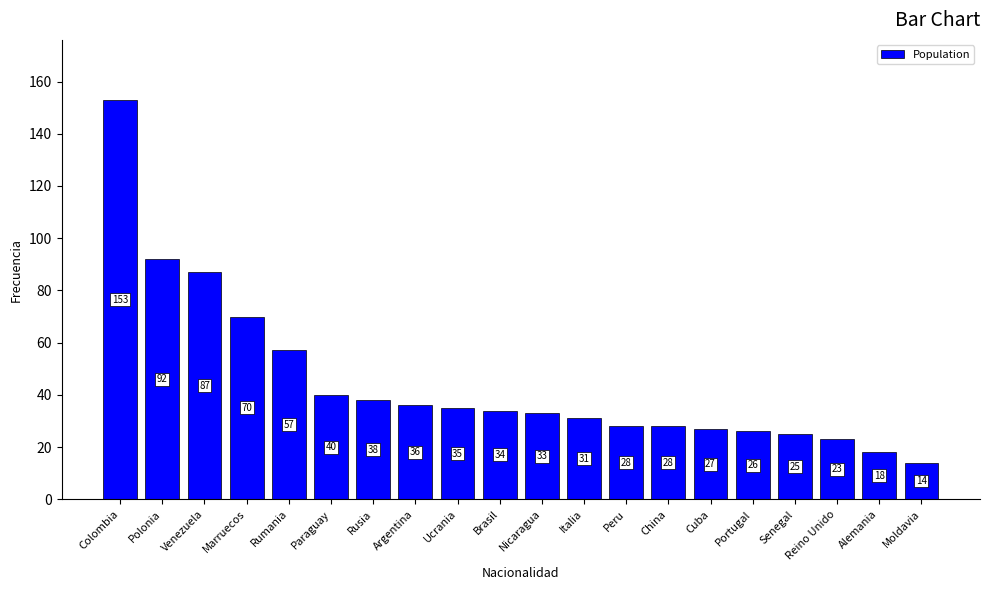

How many values are below 34?

10